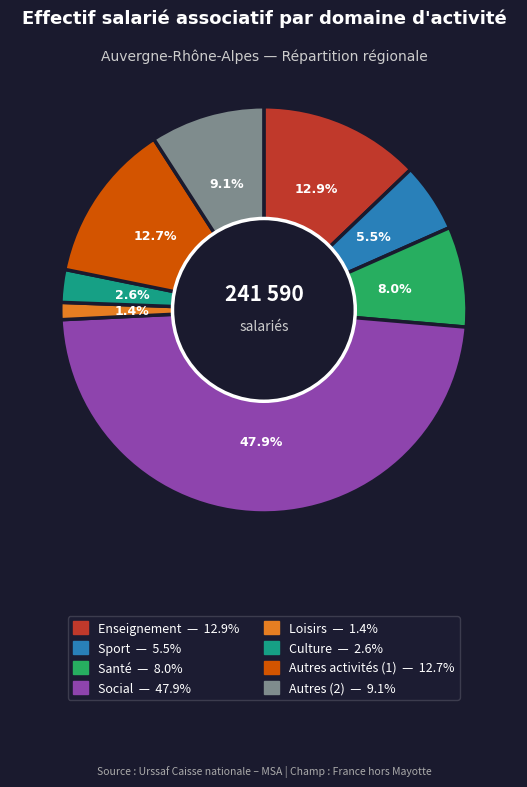

Do Loisirs and Enseignement together represent more than half of the pie?

No